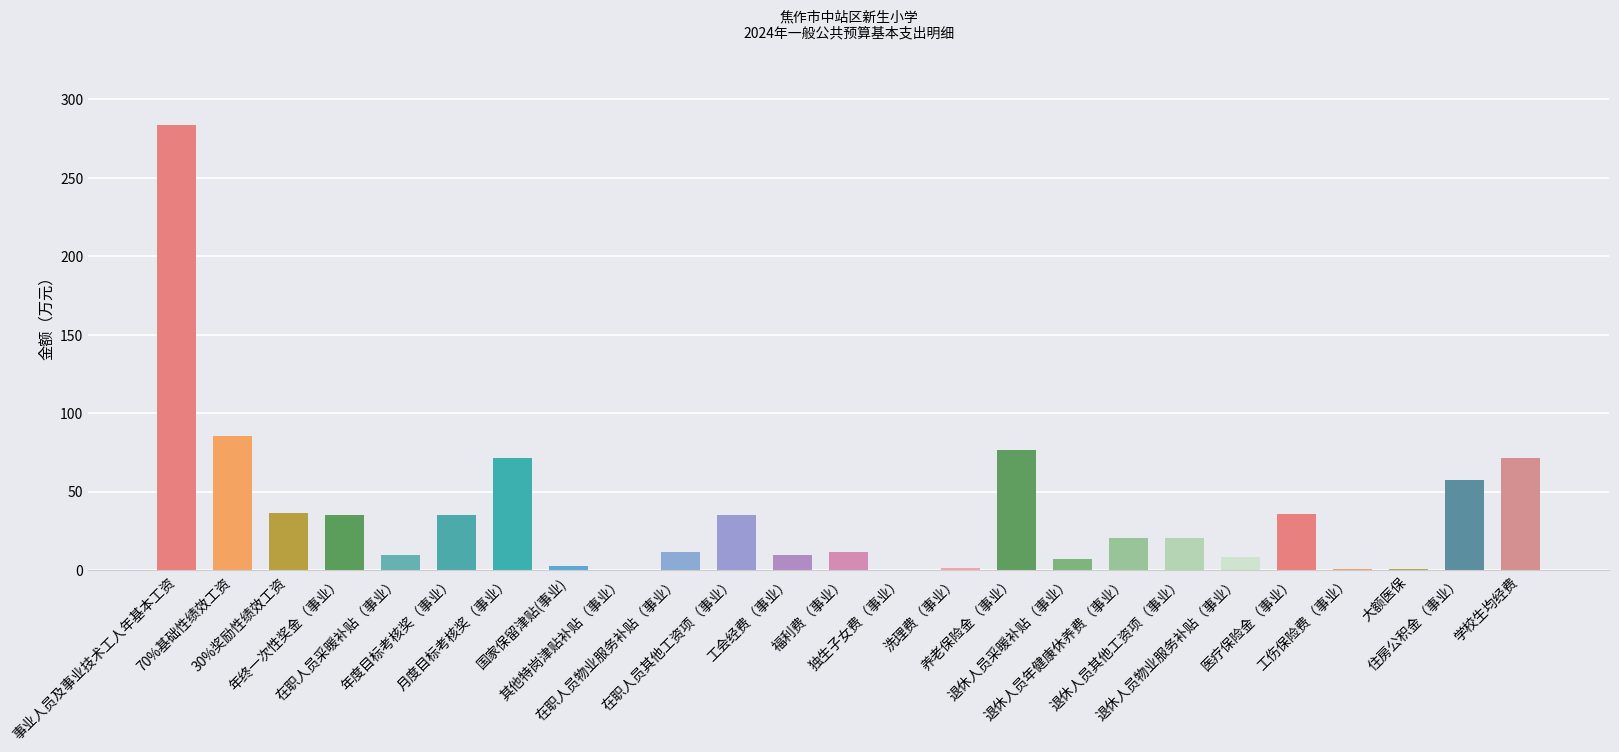

What is the sum of all values?

929.3